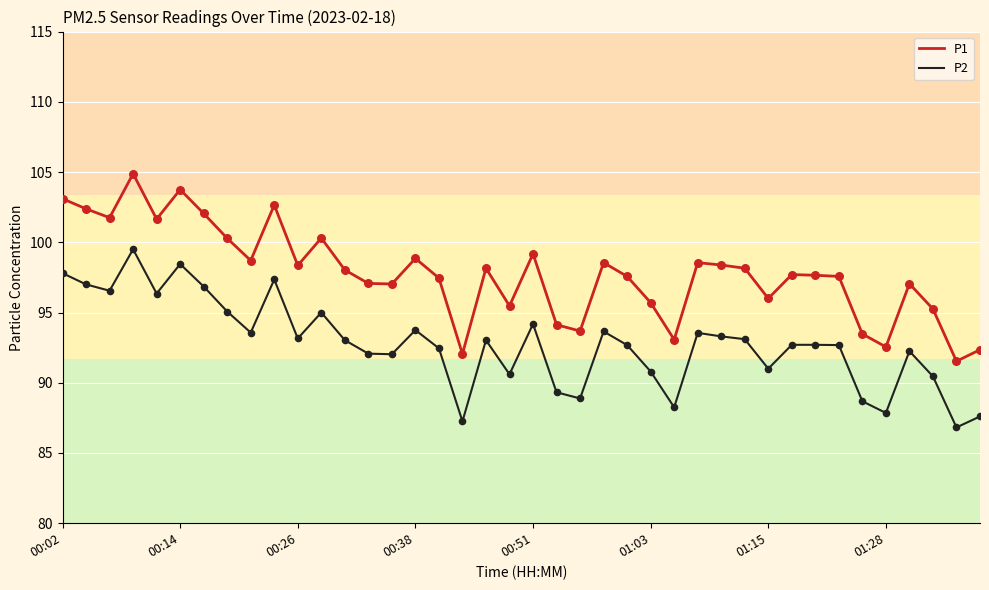

Which series has the widest spread of values?

P1